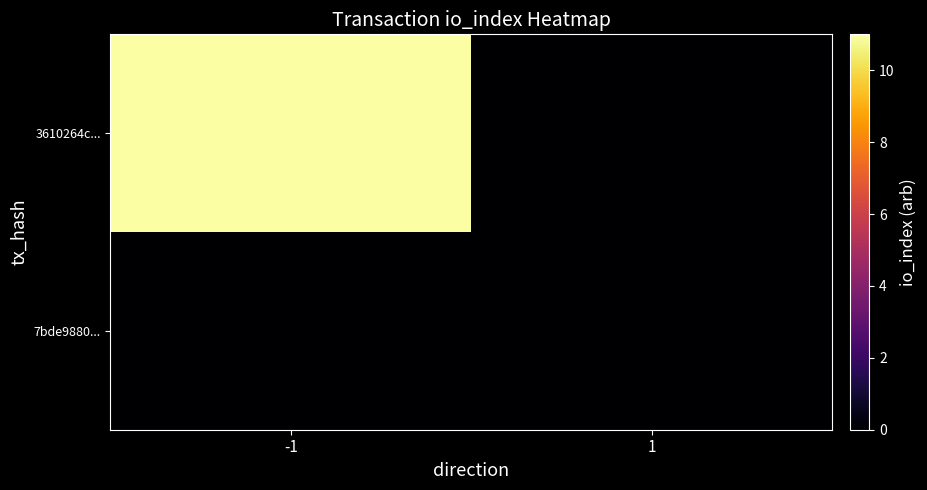

Reading left to right, extract all data points from this chart.

3610264c...: -1=11	1=0
7bde9880...: -1=0	1=0